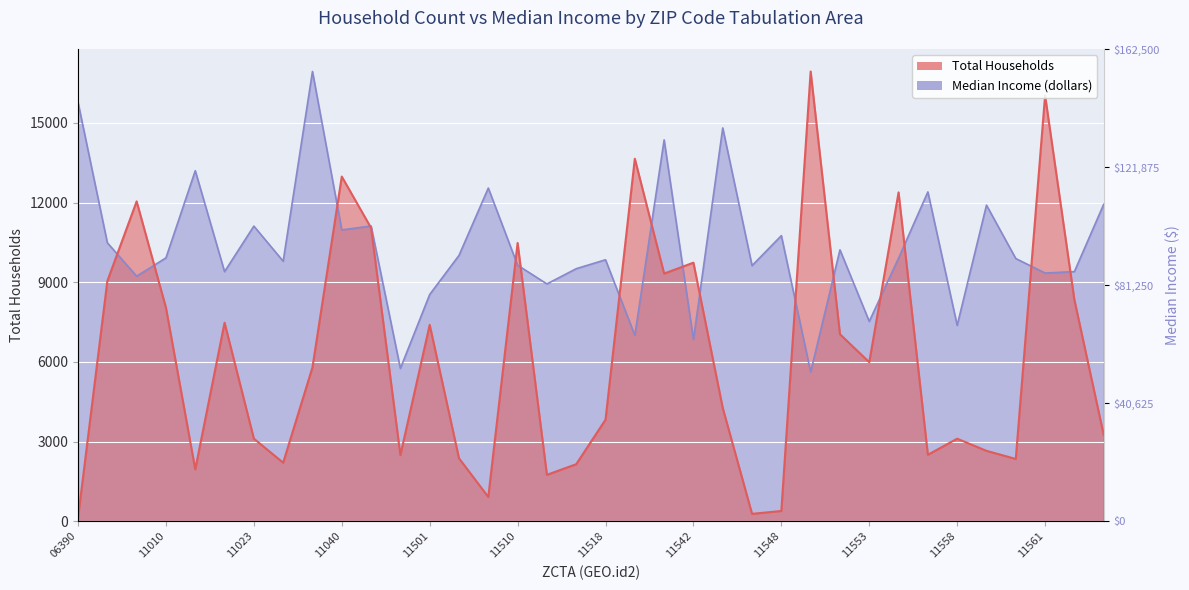

What is the average value of the Total Households series?

6207.7